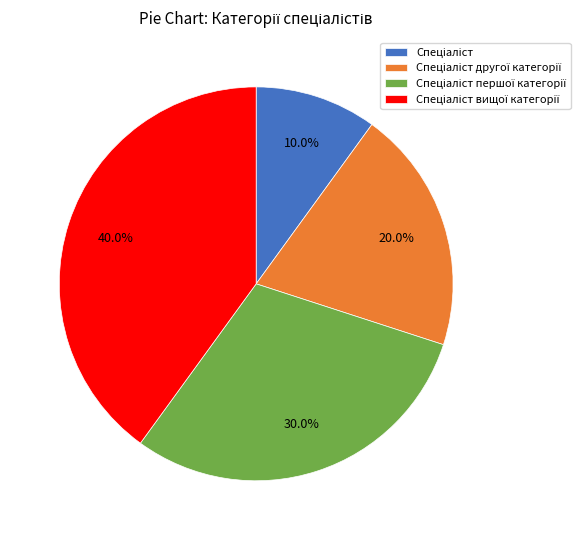

Is there a majority slice in this chart?

No